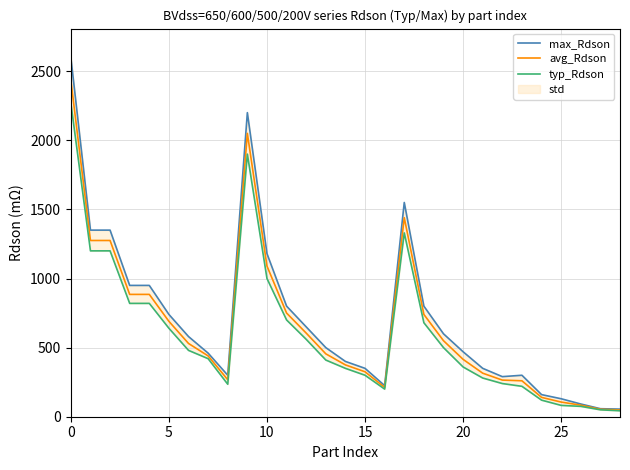

What is the approximate value of typ_Rdson at 13?

410.0